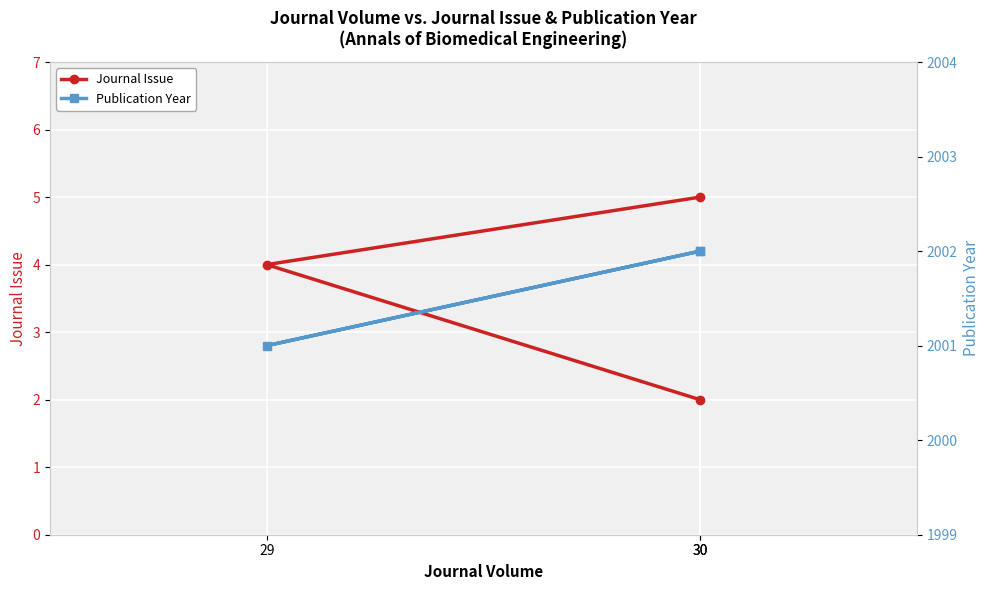

What is the sum of all Journal Issue values?

11